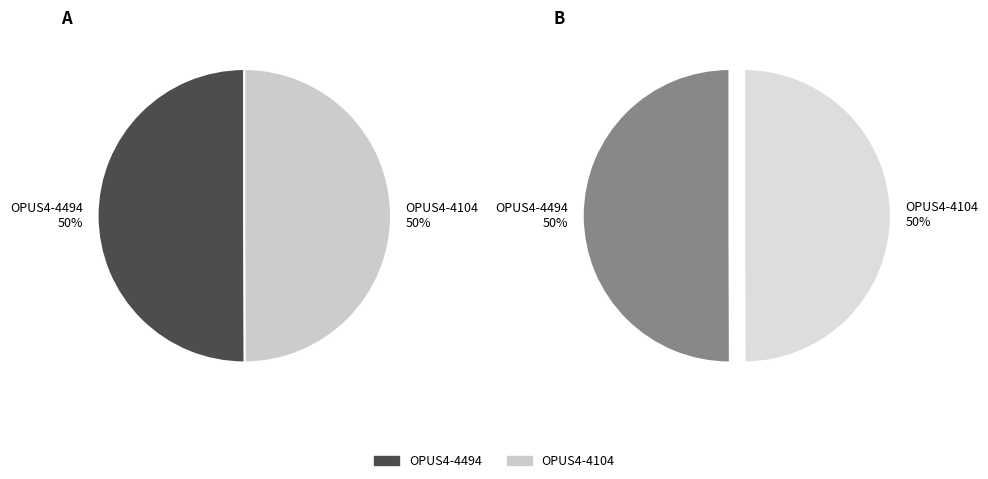

Between OPUS4-4104 and OPUS4-4494, which is larger?

OPUS4-4494